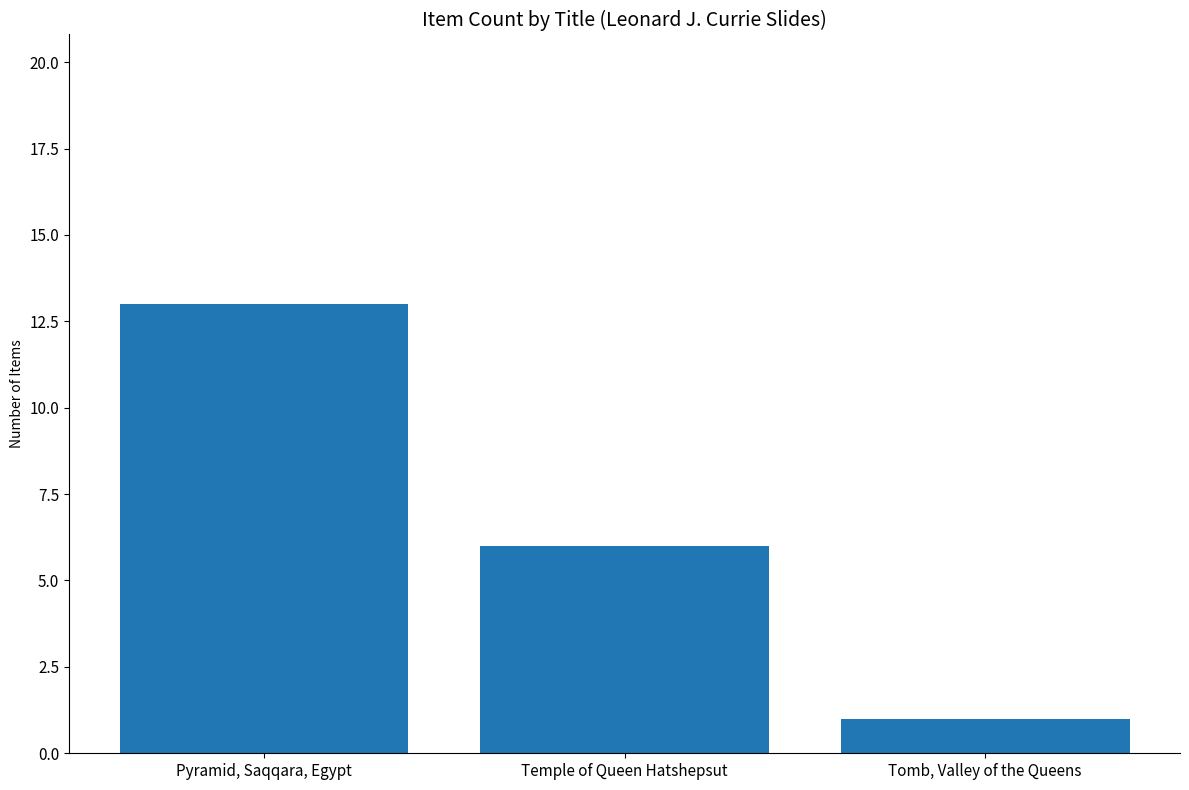

At which category does the chart reach its minimum across all series?

Tomb, Valley of the Queens